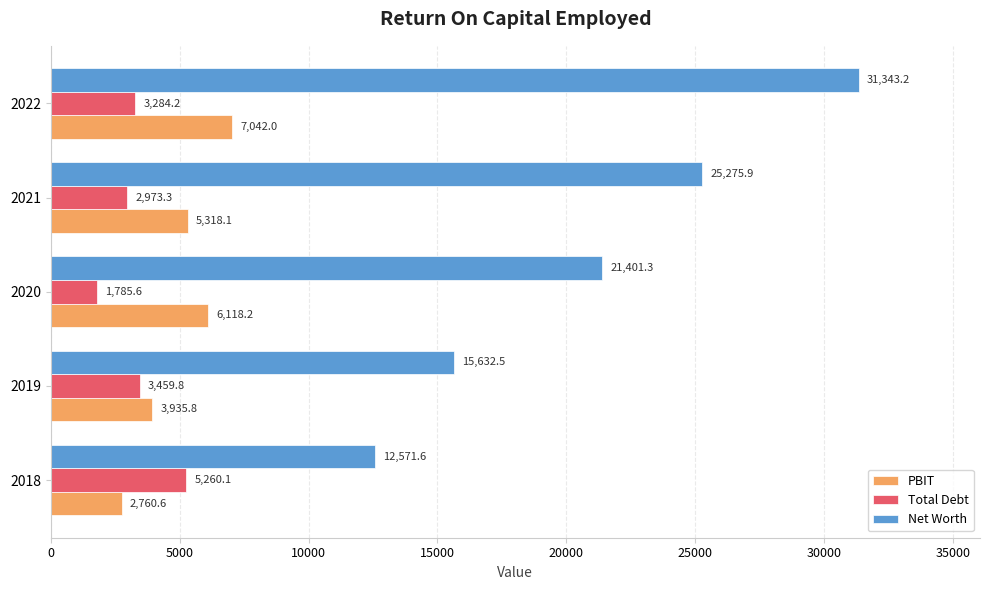

At which label does Net Worth reach its peak?

2022